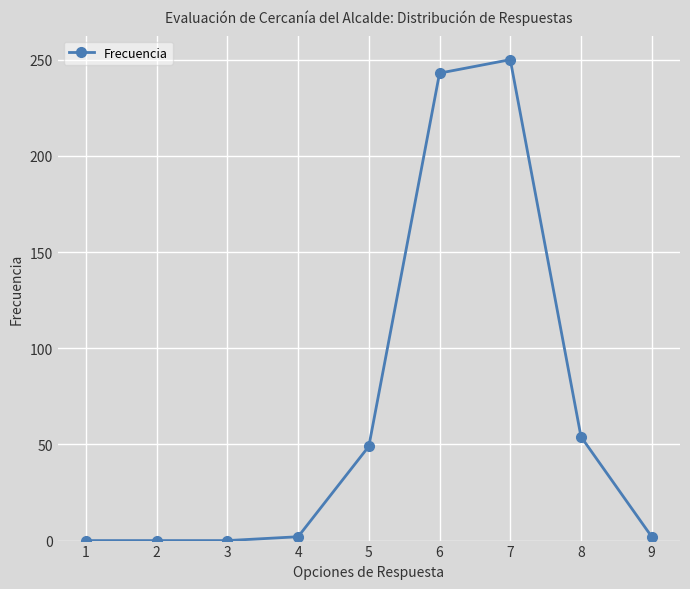

Does the chart have visible grid lines?

Yes